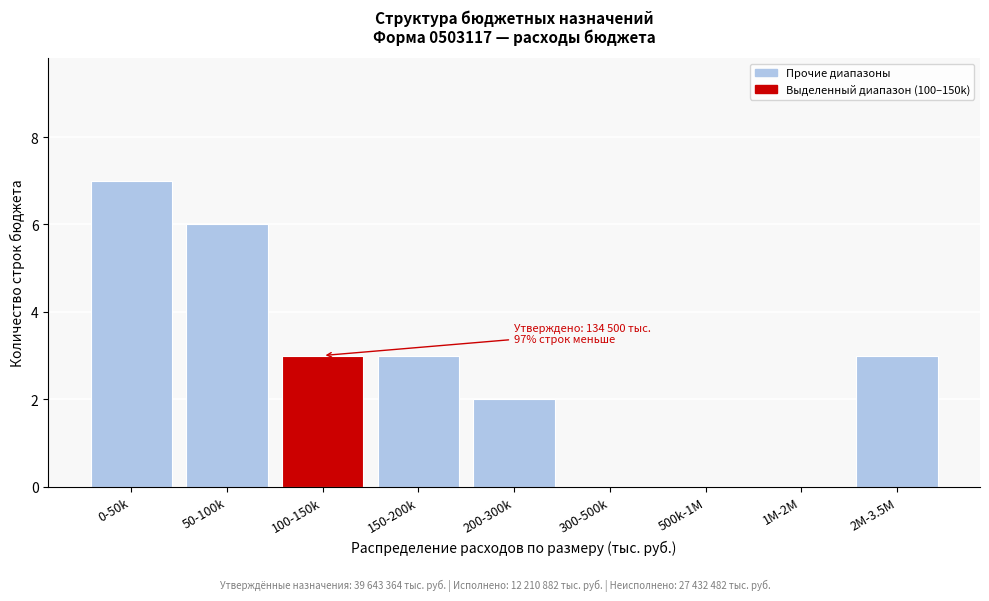

Reading left to right, list all the values displayed in this chart.

0-50k=7	50-100k=6	100-150k=3	150-200k=3	200-300k=2	300-500k=0	500k-1M=0	1M-2M=0	2M-3.5M=3